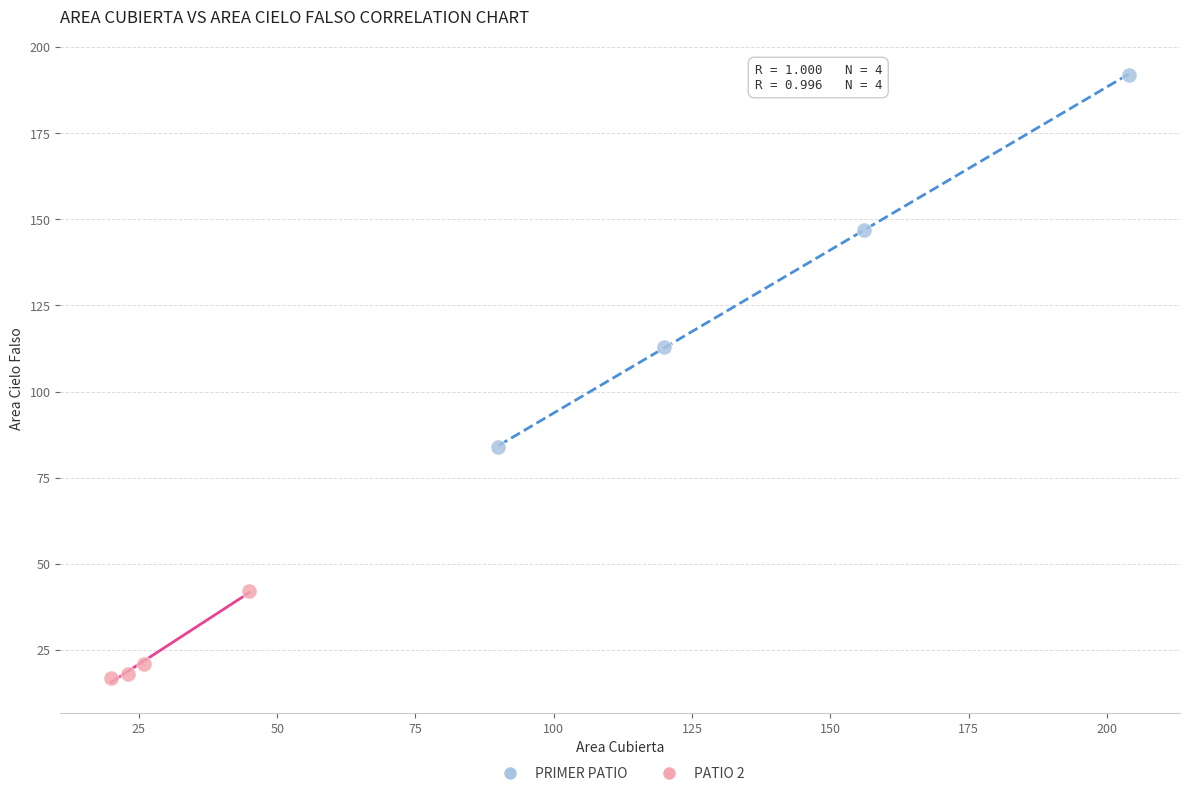

Which series has the widest spread of Y values?

PRIMER PATIO